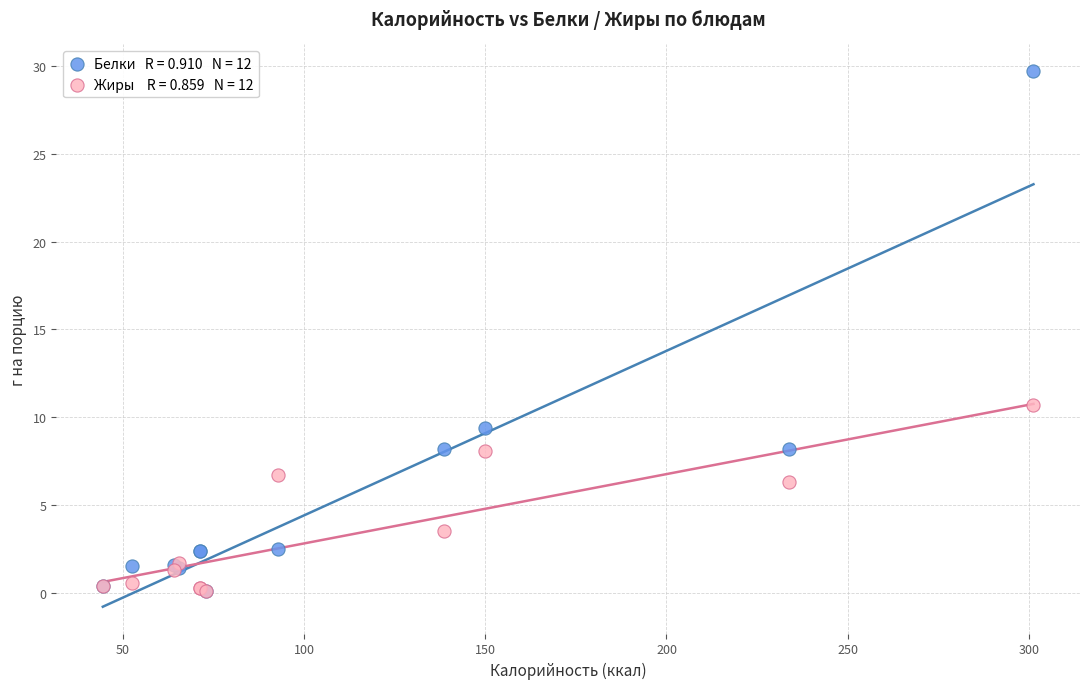

Across all series, what Y value is closest to 14?

10.7